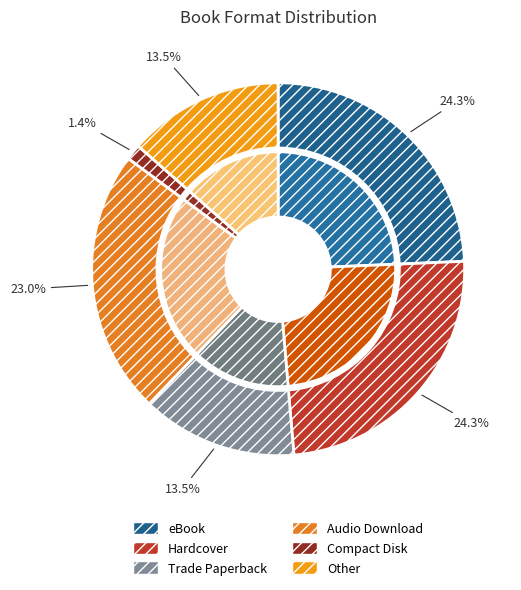

How much of the chart is everything except eBook?

75.7%